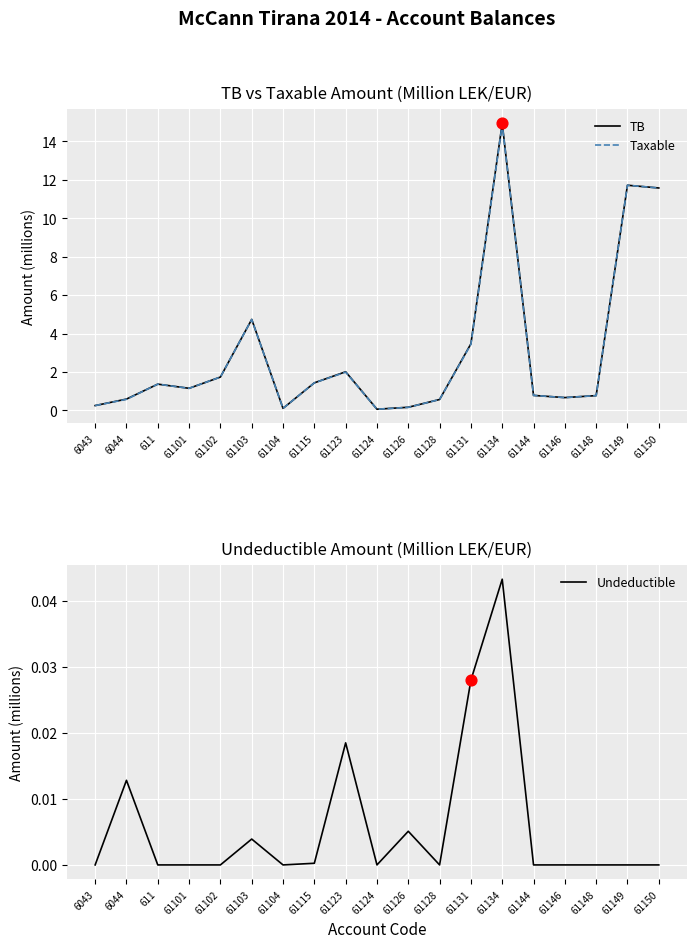

What is the total value across all series at 61104?

0.2